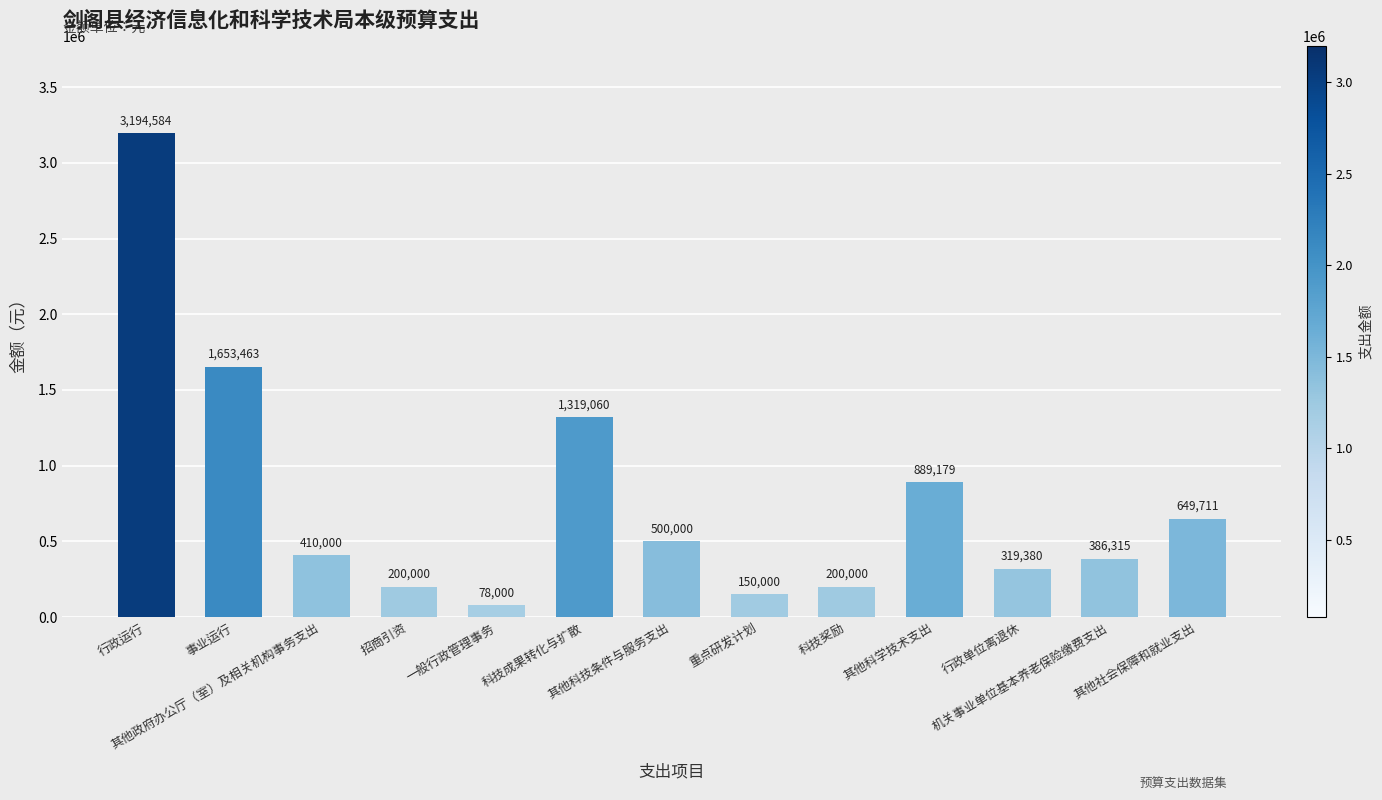

What is the ratio of the value at 一般行政管理事务 to the value at 其他科技条件与服务支出?

0.2